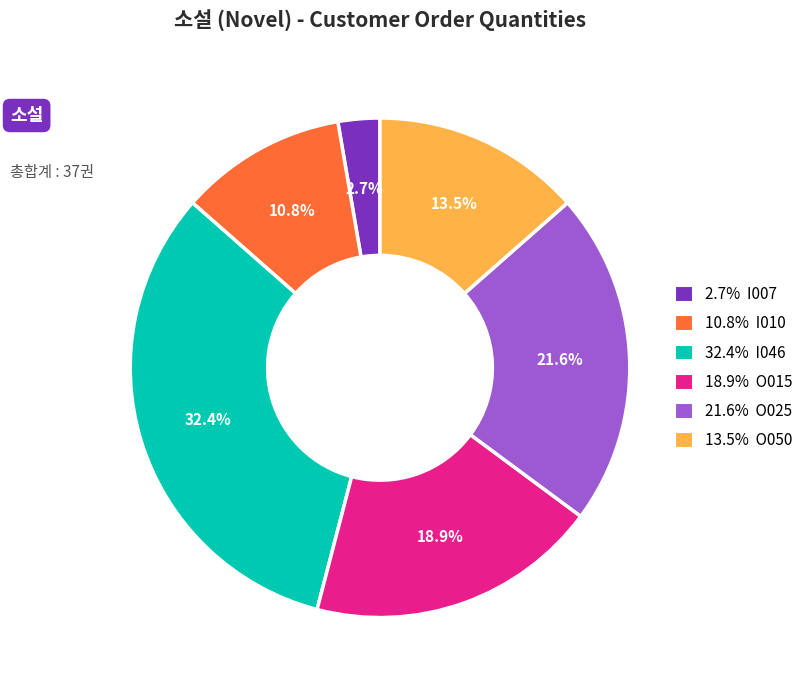

Approximately how many times larger is the value at 10.8% I010 compared to 13.5% O050?

0.8